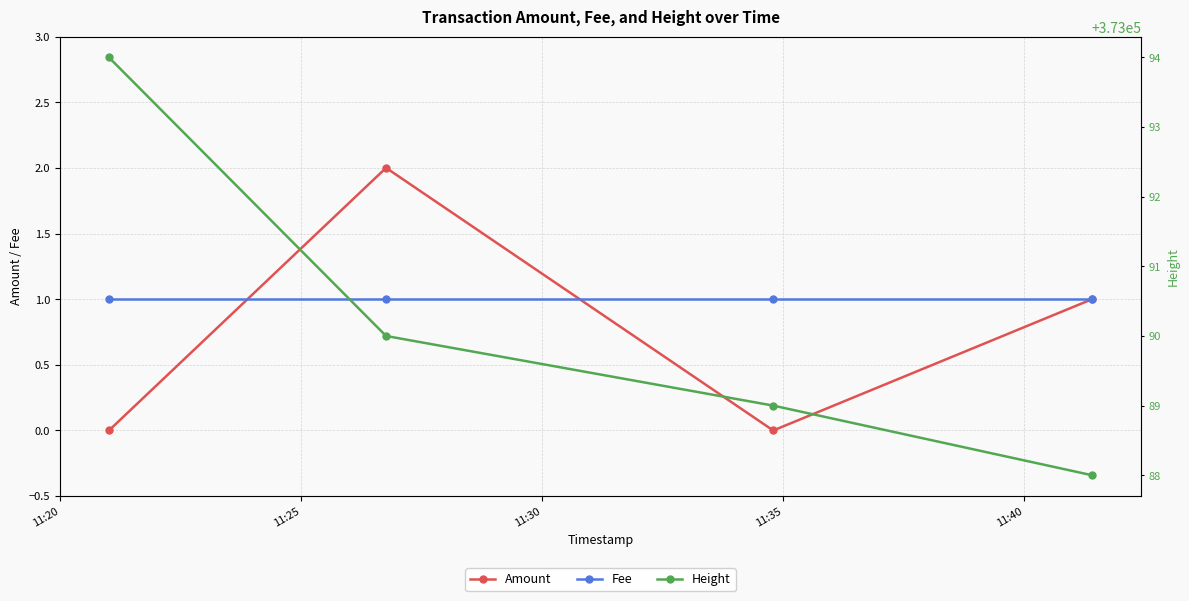

In Amount, how many points are higher than both neighbors (excluding endpoints)?

1